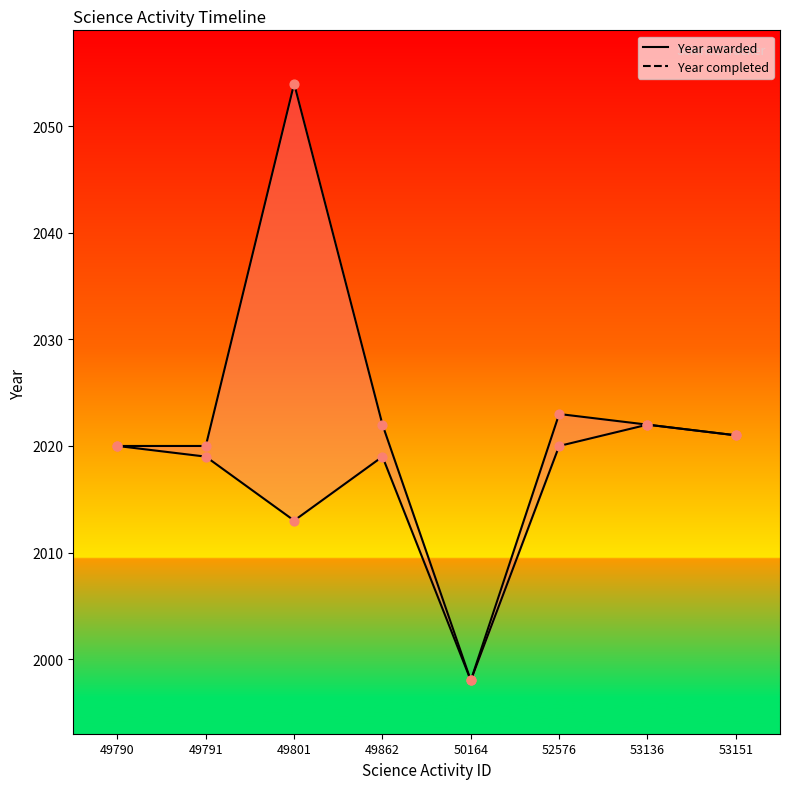

Which series reaches the minimum Y coordinate?

Year awarded